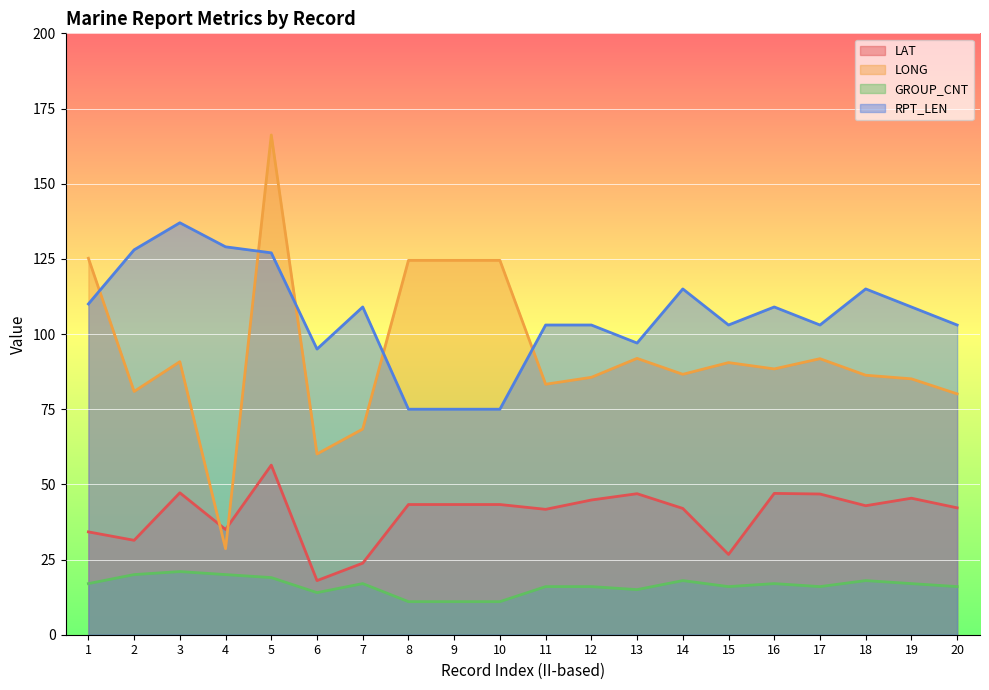

True or false: LONG and GROUP_CNT intersect in this chart.

False